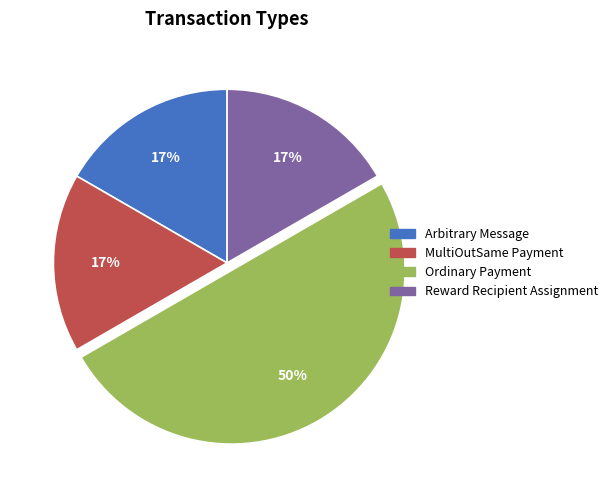

To the nearest percent, what is the average slice percentage?

25%